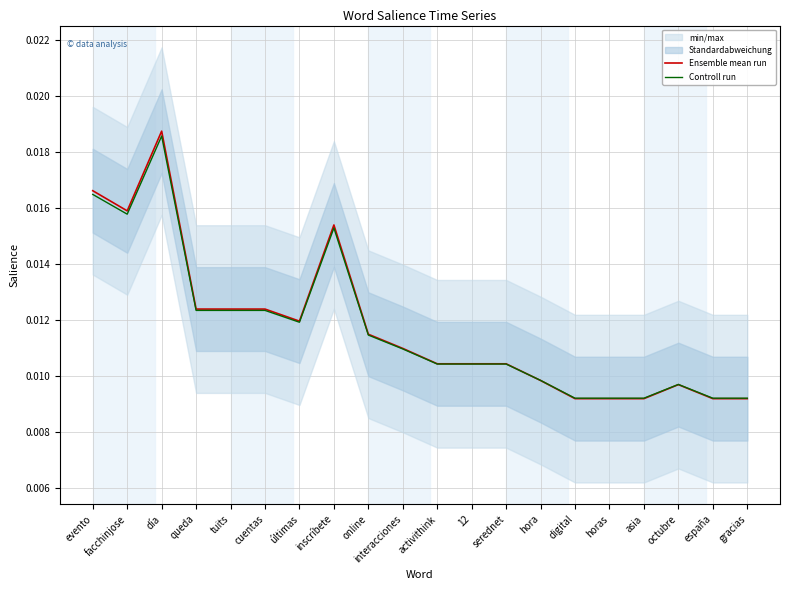

Is the value of Controll run at interacciones greater than the value of Ensemble mean run at gracias?

Yes